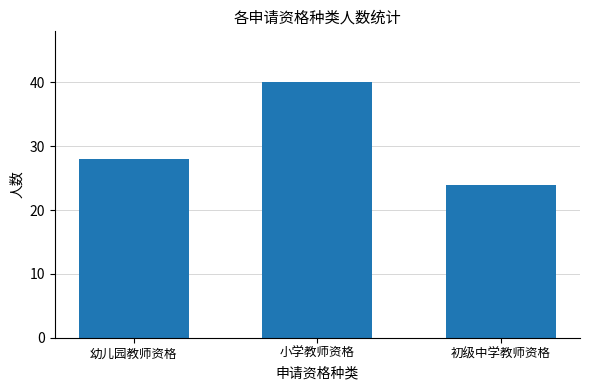

What is the sum of all values?

92